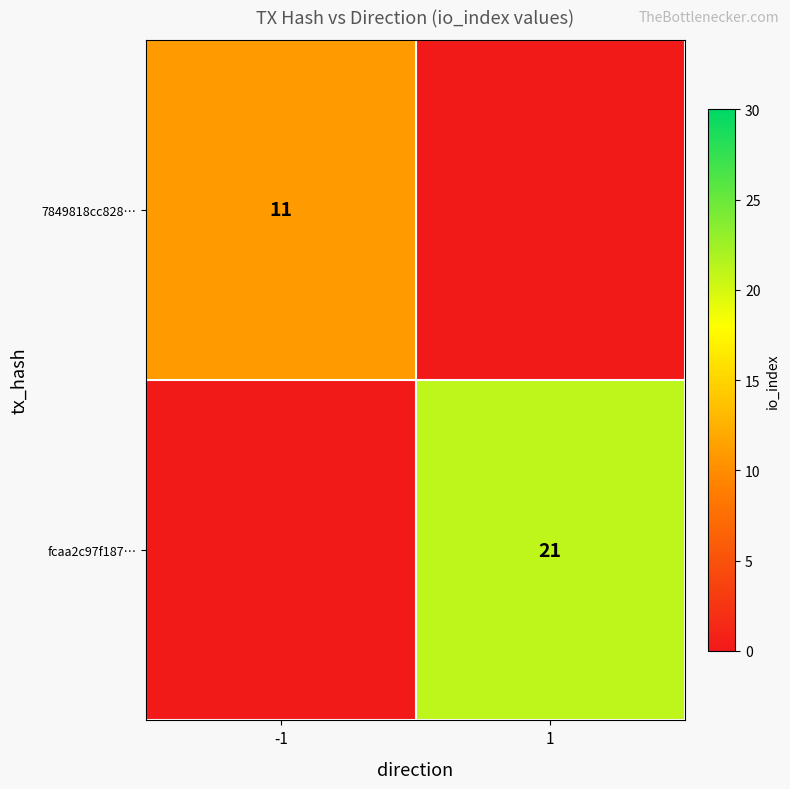

What is the average value of the fcaa2c97f187… series?

10